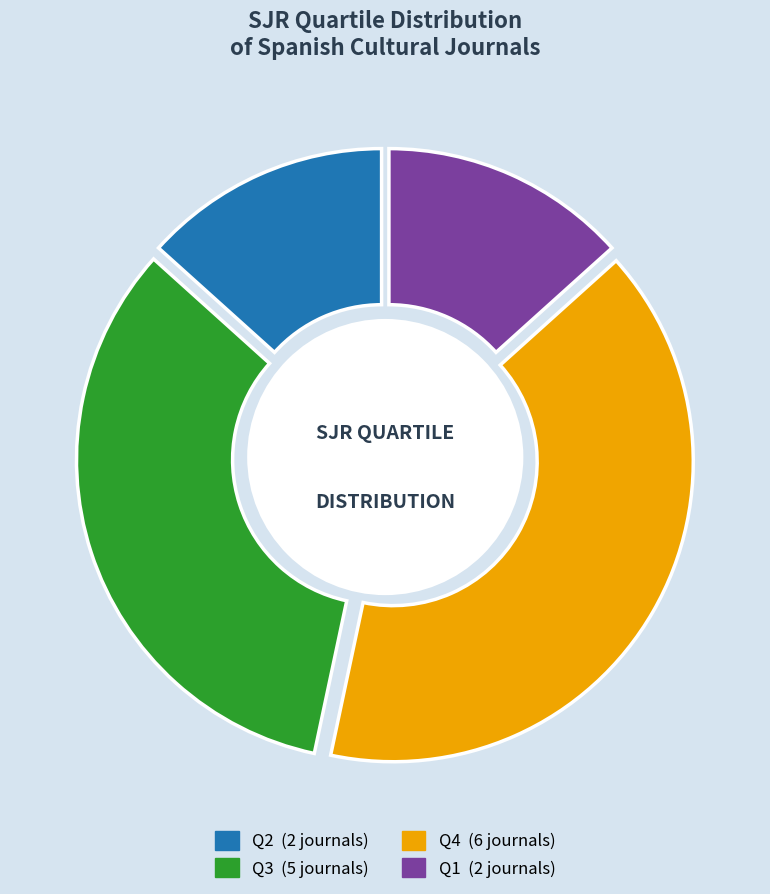

To the nearest percent, what percentage of the pie is Q4?

40%